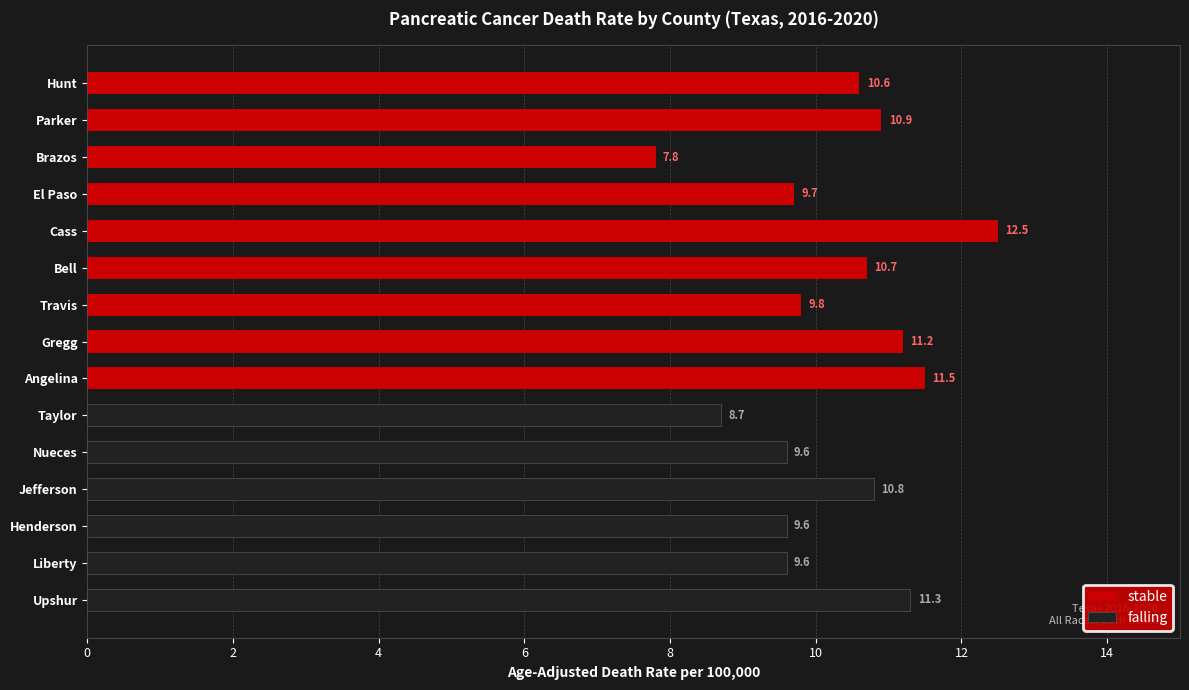

Reading left to right, transcribe all the data shown in this chart.

stable: 0.0	0.0	0.0	0.0	0.0	0.0	11.5	11.2	9.8	10.7	12.5	9.7	7.8	10.9	10.6
falling: 11.3	9.6	9.6	10.8	9.6	8.7	0.0	0.0	0.0	0.0	0.0	0.0	0.0	0.0	0.0